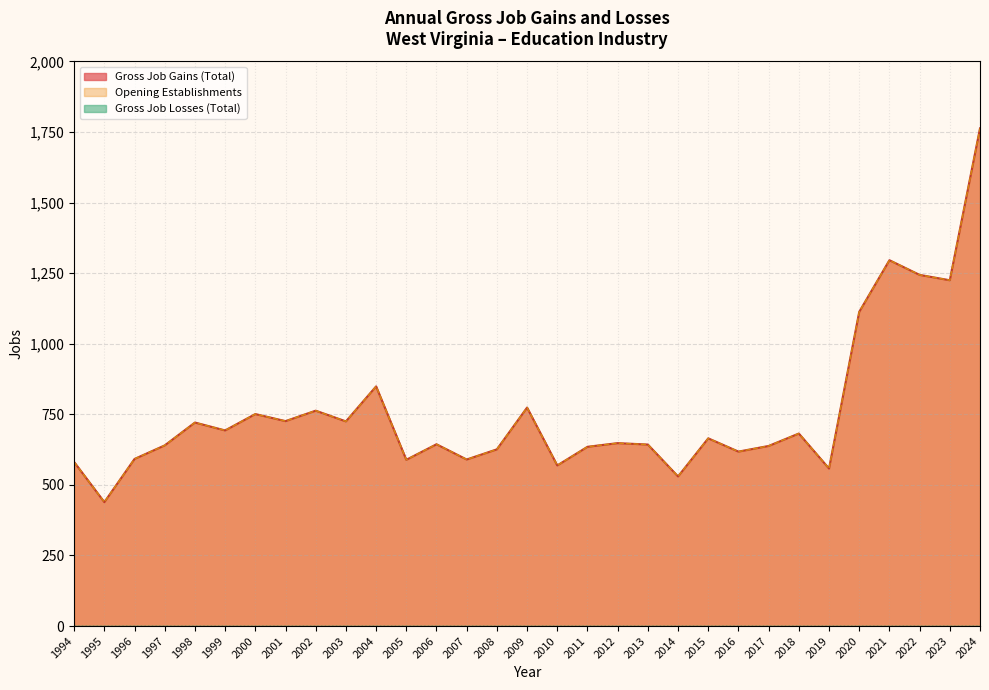

What is the value of the Opening Establishments point at the 5th from the left?

721